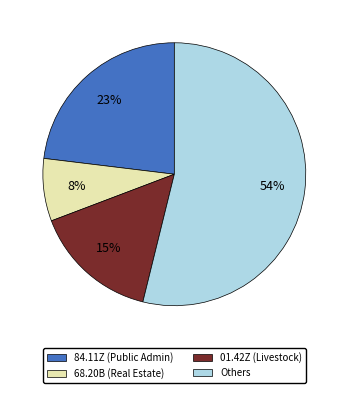

Which category has the biggest portion of the pie?

Others